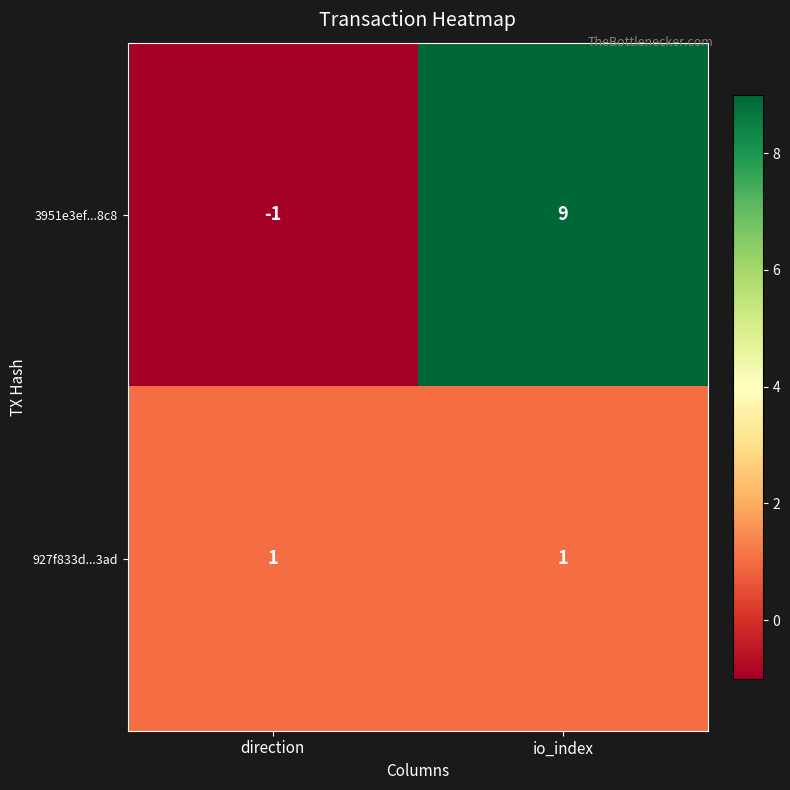

The value of 927f833d...3ad at io_index is 1. True or false?

True